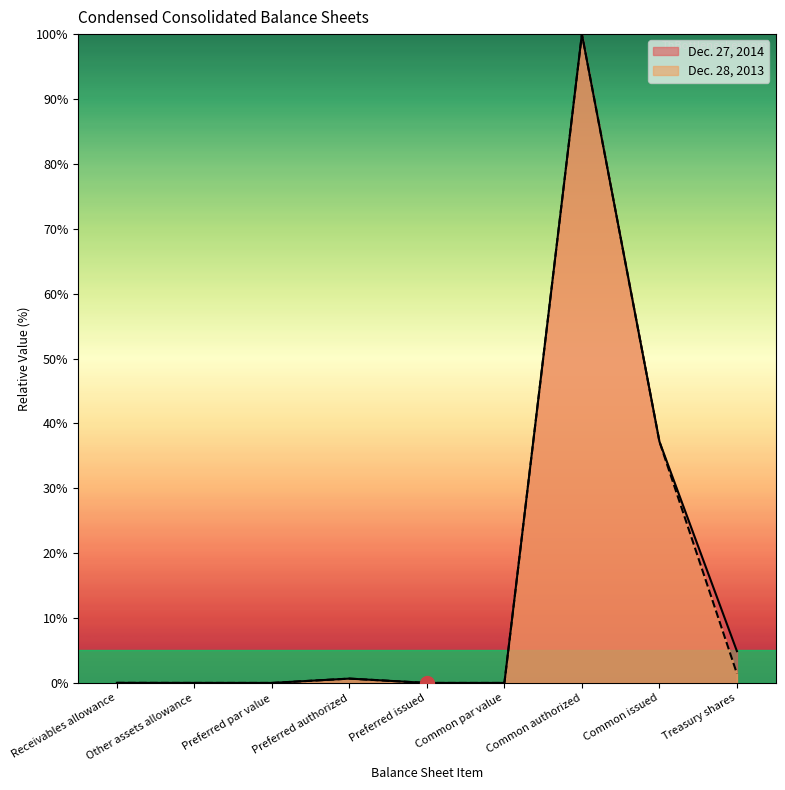

How many lines are shown in the chart?

2